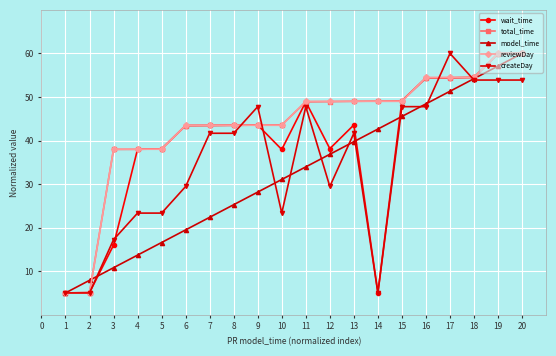

What is the difference between the maximum and minimum values in the wait_time series?

55.0